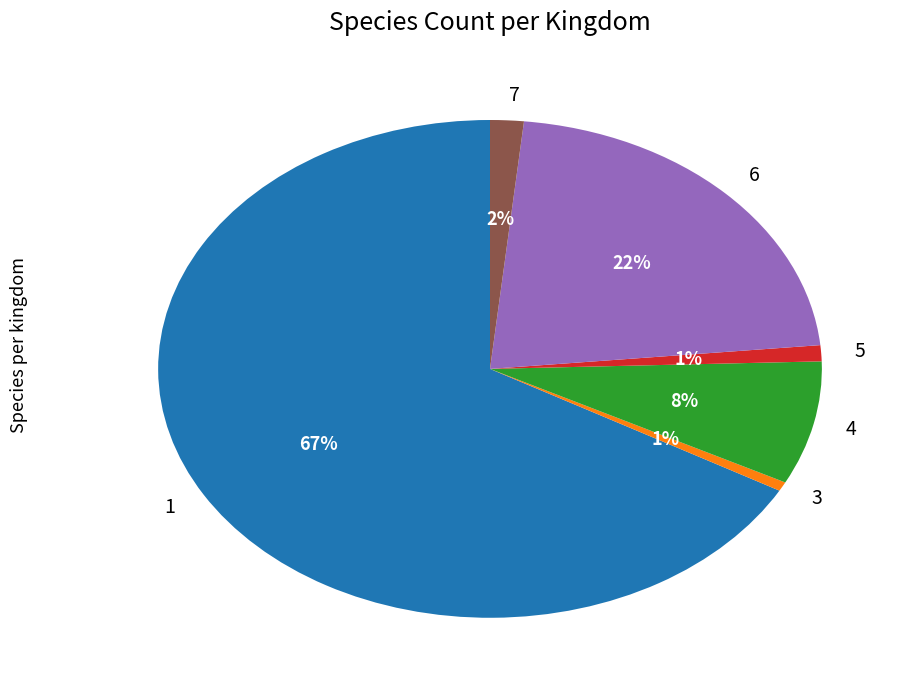

Is there a majority slice in this chart?

Yes